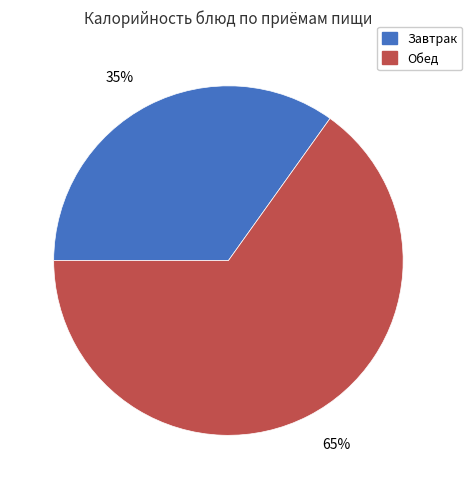

Count the number of slices in the pie.

2